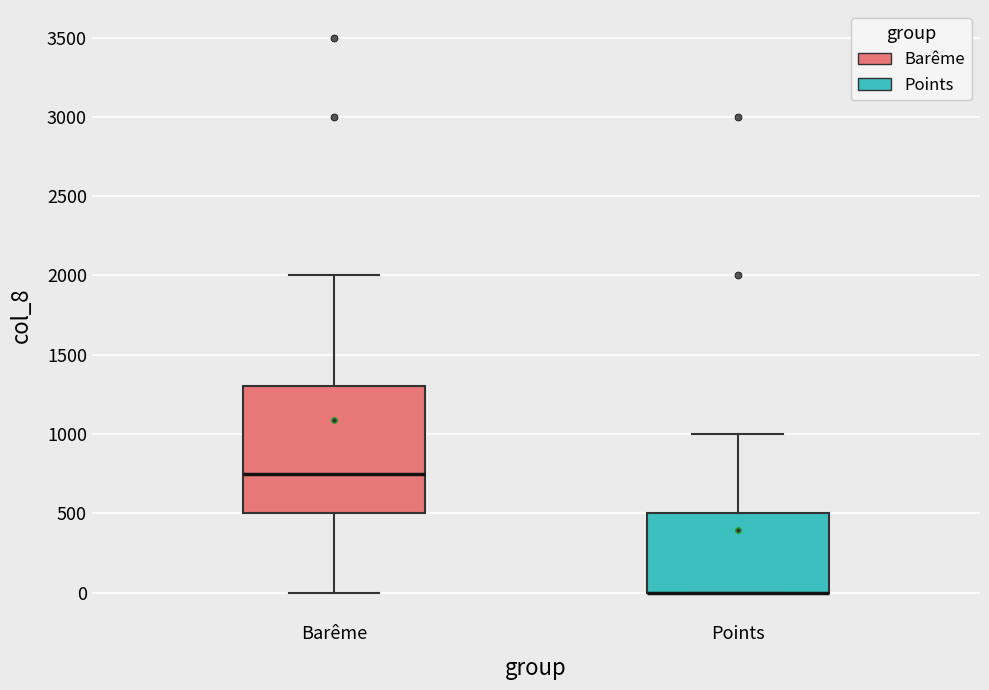

Reading left to right, read every box against the y-axis: the position of its median line, the range the box covers, and the ends of its whiskers. The values are not printed on the chart, so give them approximately, as read against the axis.

Barême: median 750, box 500 to 1300, whiskers 0 to 2000
Points: median 0 (drawn on the box's lower edge), box 0 to 500, whiskers 0 to 1000